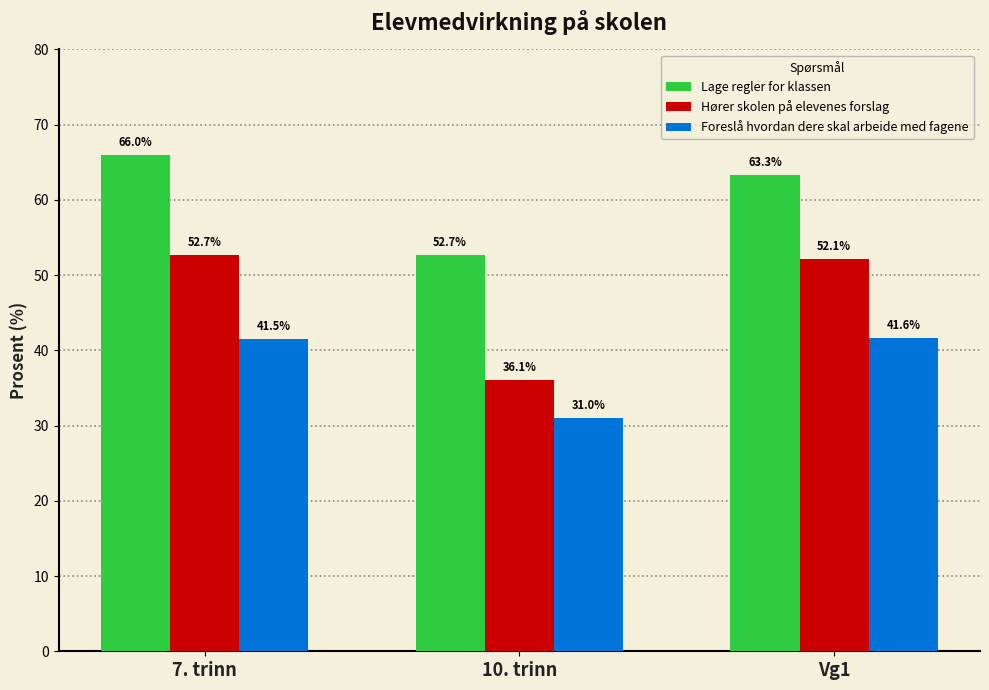

What is the sum of the Hører skolen på elevenes forslag values at 7. trinn and Vg1?

104.8